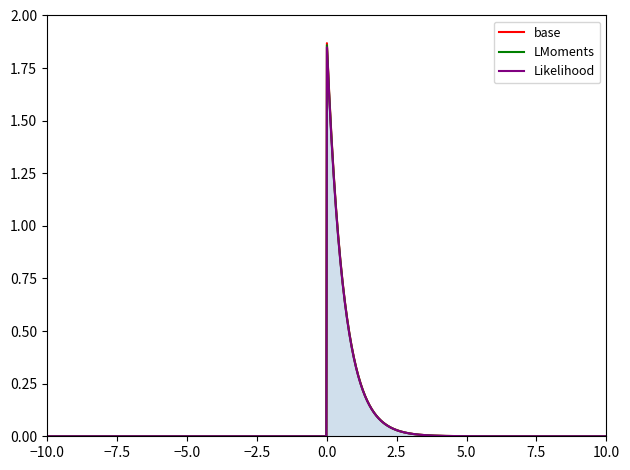

Does the chart have visible grid lines?

No